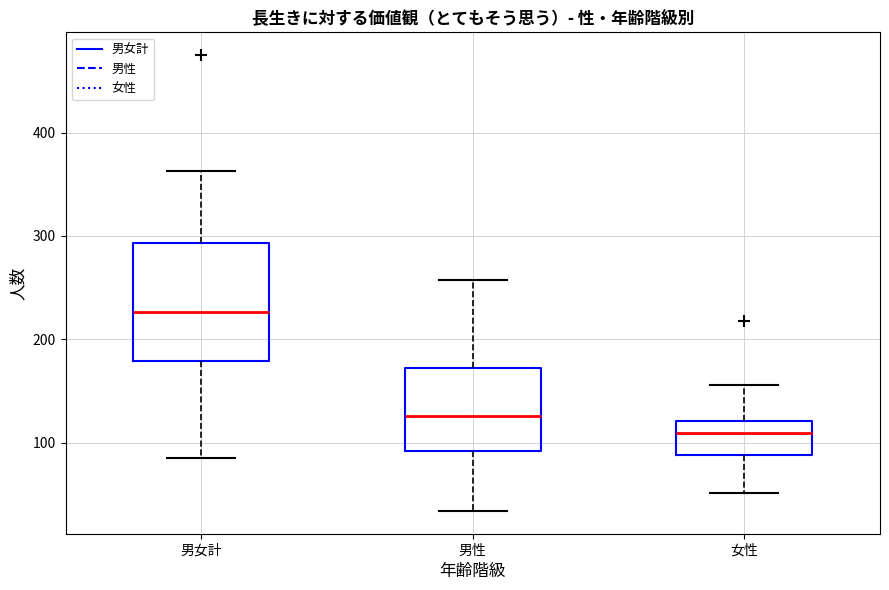

Reading left to right, transcribe this box plot: for each box, give where its median line is, the range the box spans, and where its two whiskers end, as read against the y-axis. The values are not printed on the chart, so give them approximately, as read against the axis.

男女計: median 230, box 180 to 290, whiskers 90 to 360
男性: median 130, box 90 to 170, whiskers 30 to 260
女性: median 110, box 90 to 120, whiskers 50 to 160